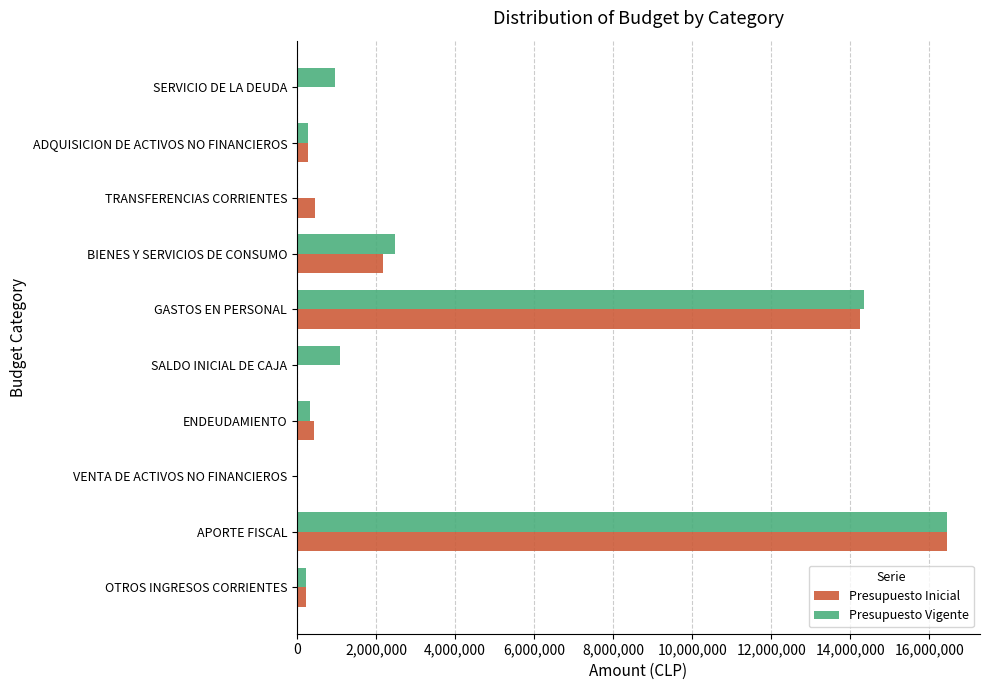

What are all the series names shown in the legend?

Presupuesto Inicial, Presupuesto Vigente